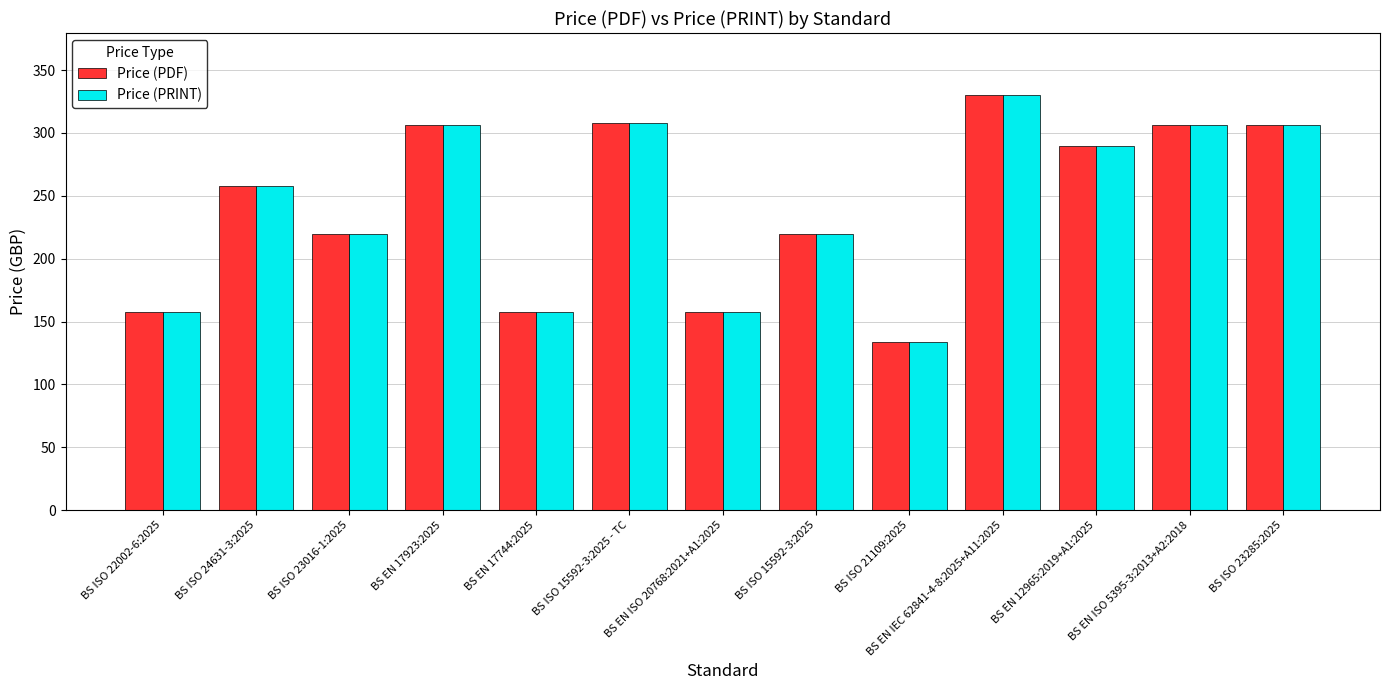

What value does the Price (PRINT) series have at BS EN IEC 62841-4-8:2025+A11:2025, to the nearest 5?

330